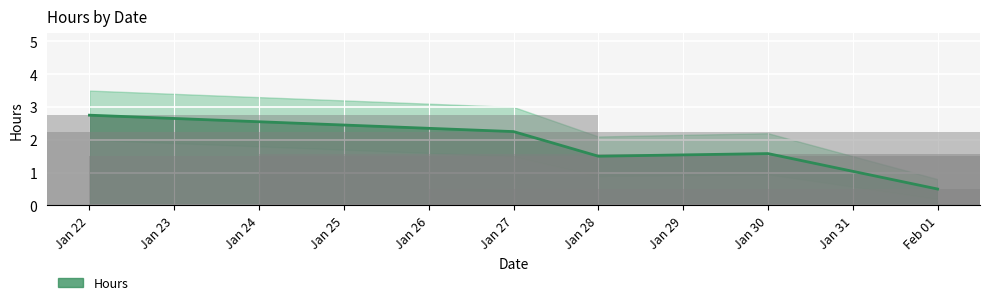

What is the sum of the values at 01/22/2022 and 01/28/2022?

4.2